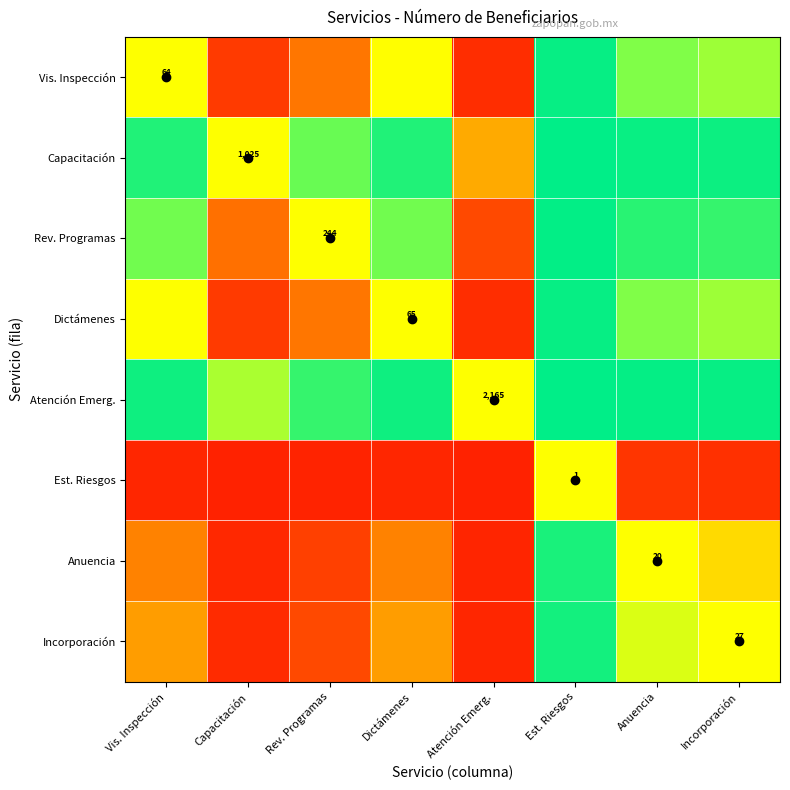

Is it true that Capacitación equals 0.8 at Rev. Programas?

True